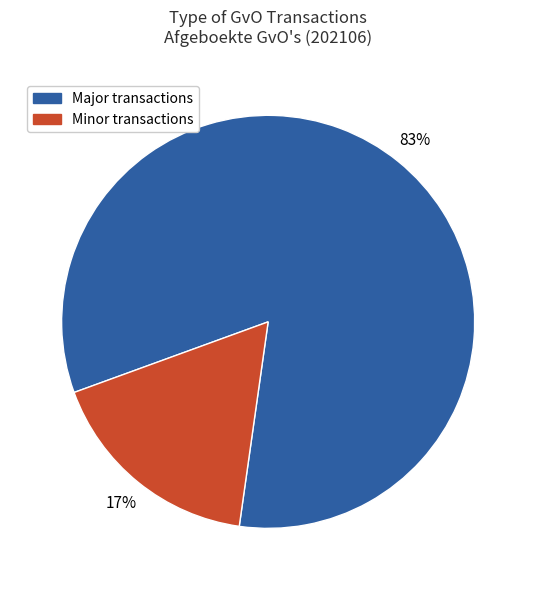

Does any single category account for the majority?

Yes